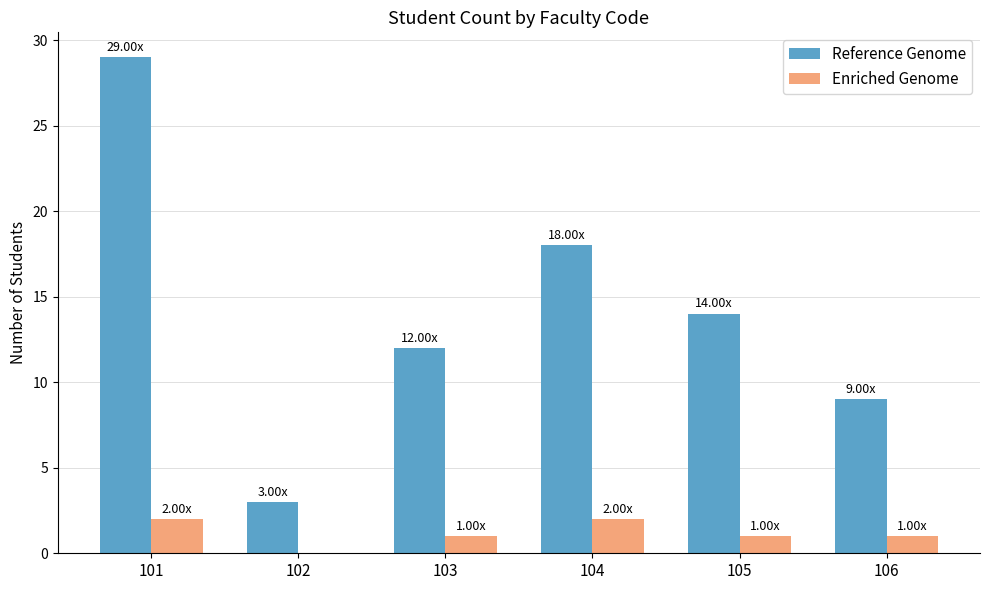

What is the sum of all Enriched Genome values?

7